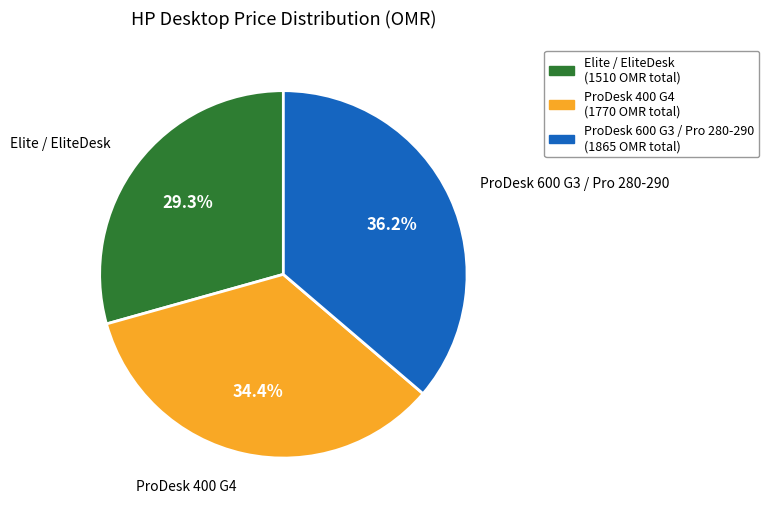

Is there a majority slice in this chart?

No